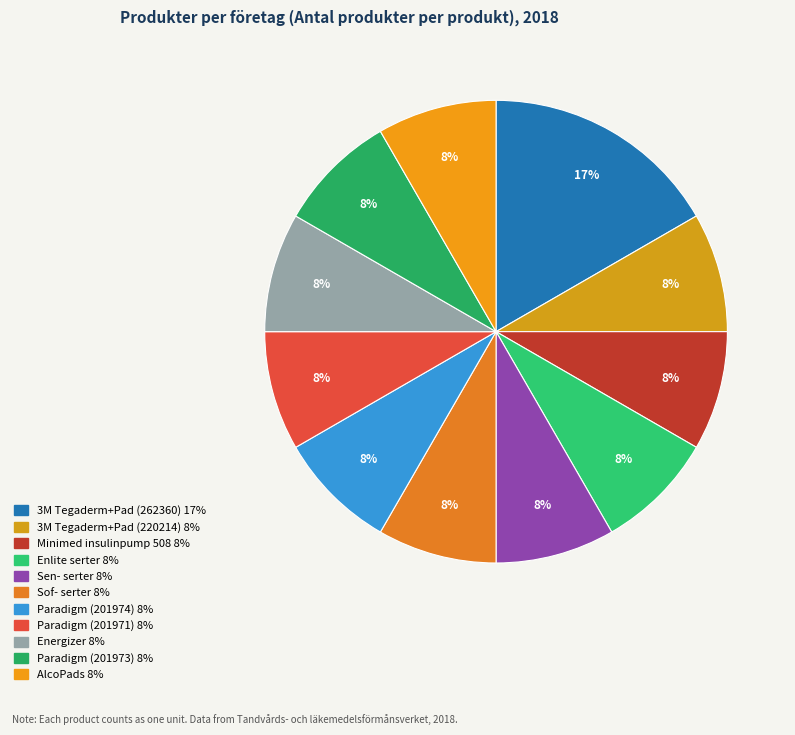

Which category has the biggest portion of the pie?

3M™Tegaderm™ + Pad (262360)